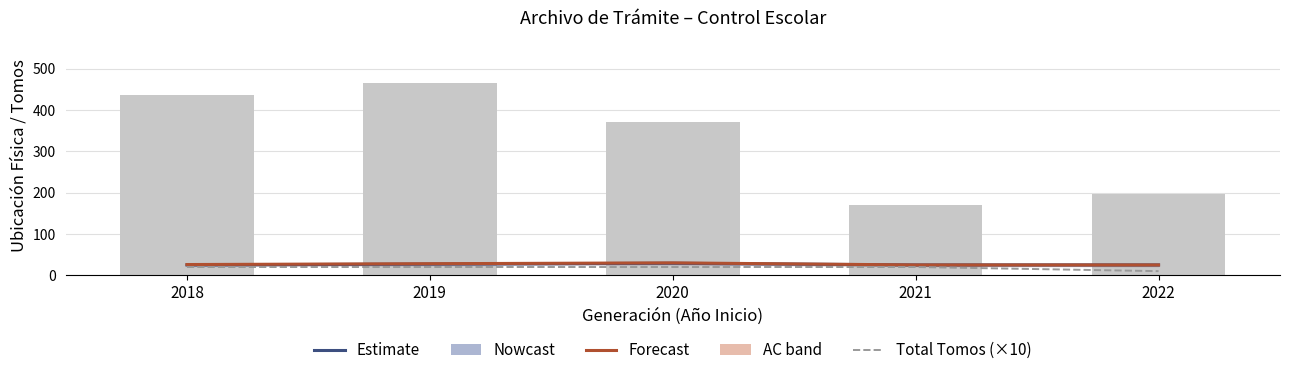

What is the spread (max minus min) of values at 2020?

10